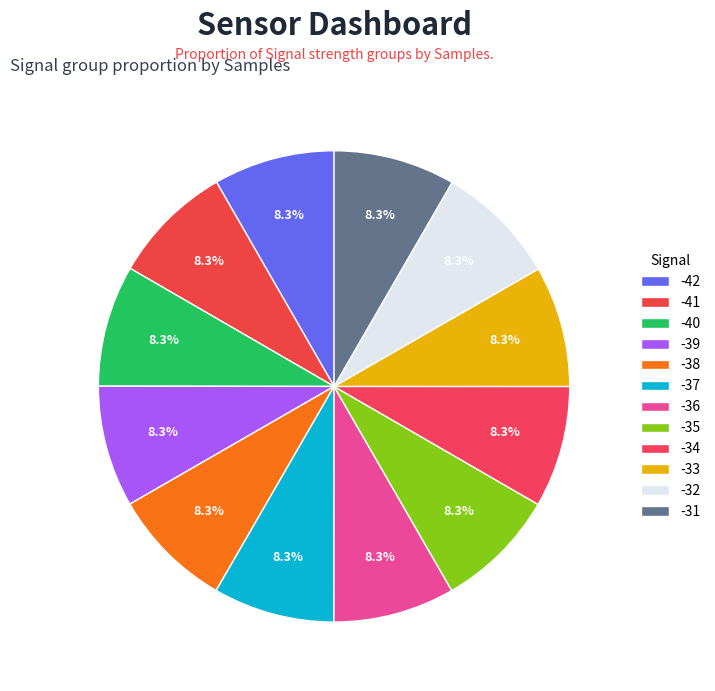

The -42 slice represents 8% of the pie. True or false?

True